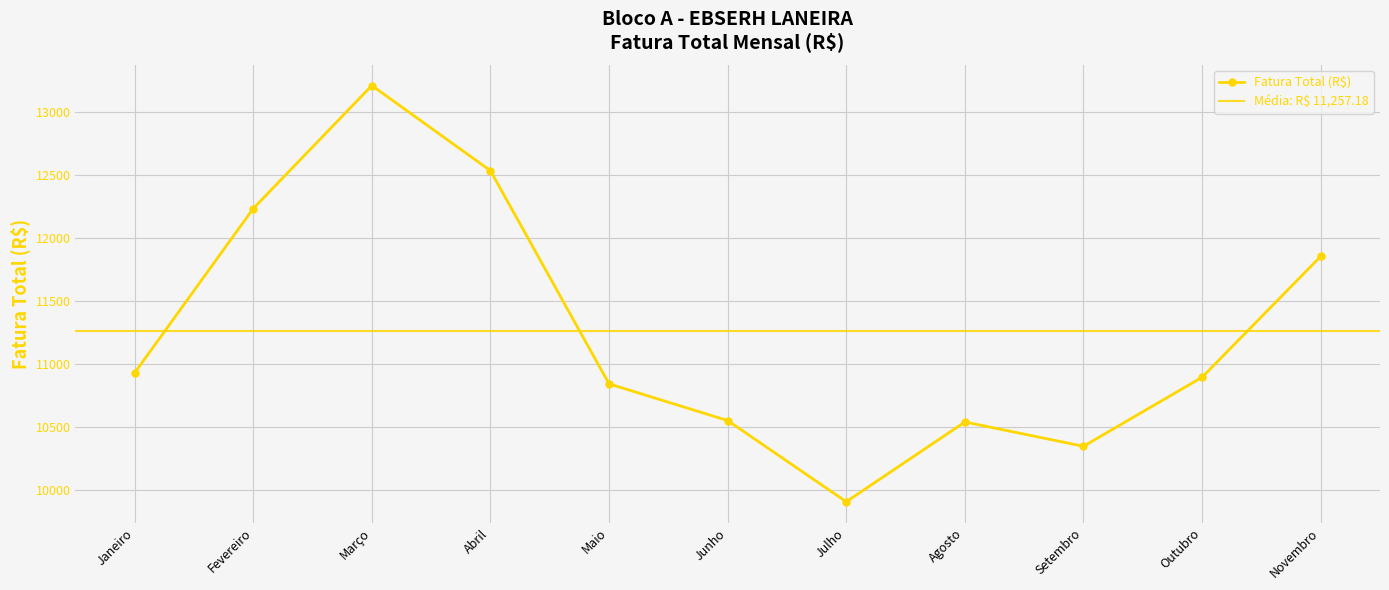

Reading right to left, transcribe all the data shown in this chart.

11853.9	10893.0	10344.4	10537.3	9903.4	10548.8	10840.4	12534.8	13211.9	12233.8	10927.3